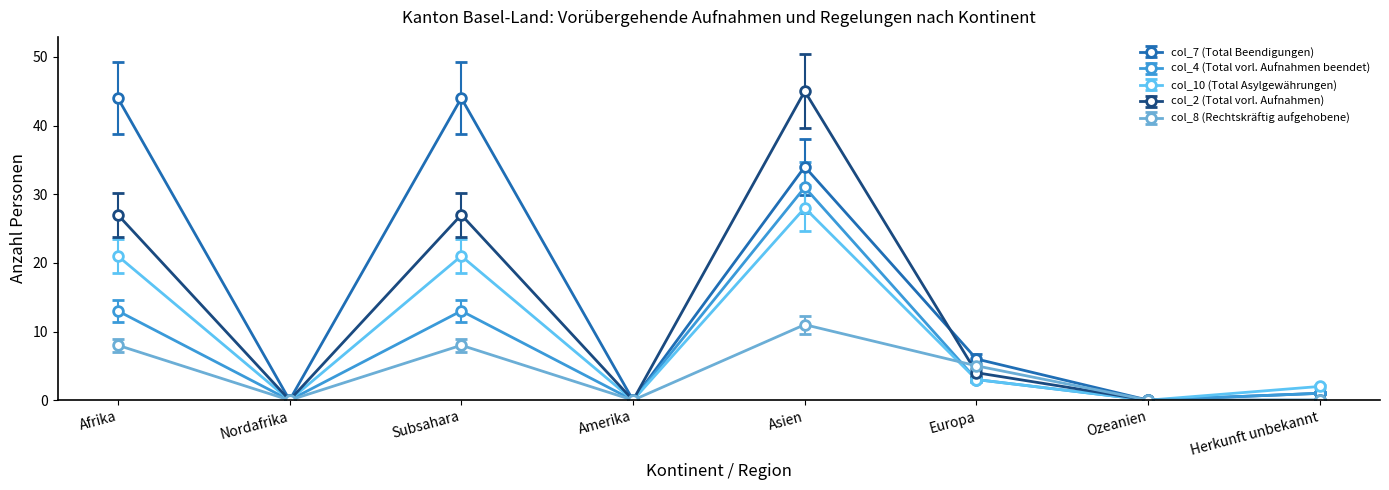

What is the average value of the col_10 (Total Asylgewährungen) series?

9